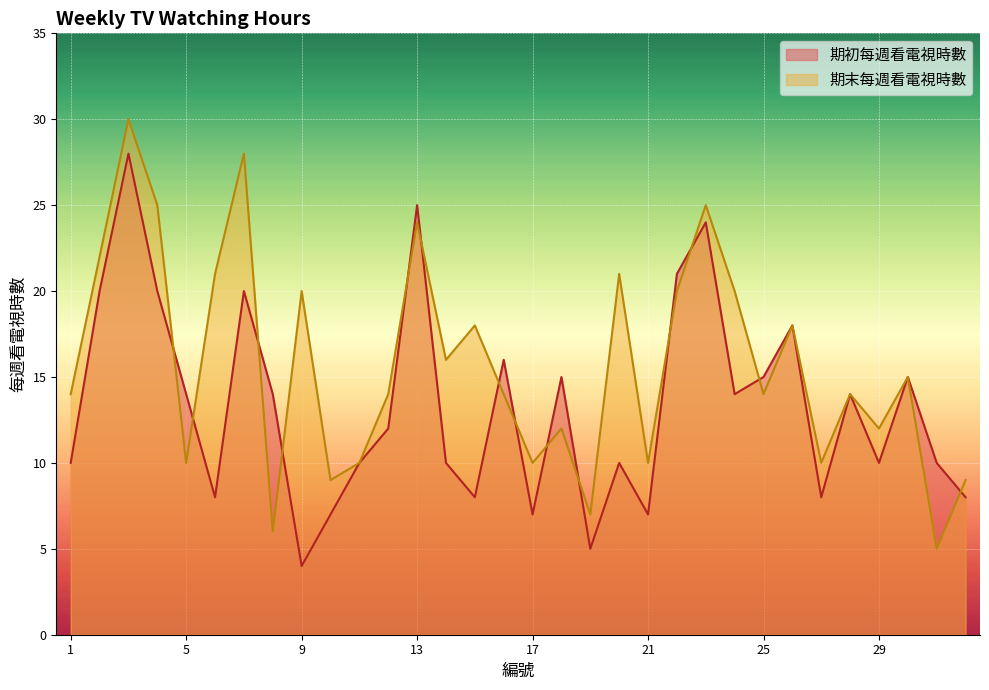

Which series changed the most between 19 and 28?

期初每週看電視時數